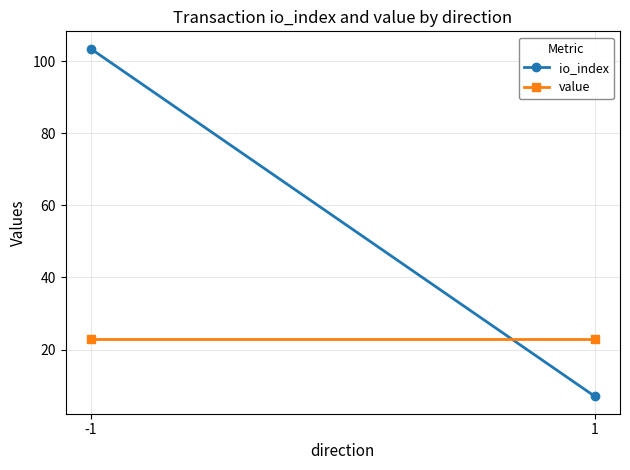

At which label does value reach its minimum?

-1